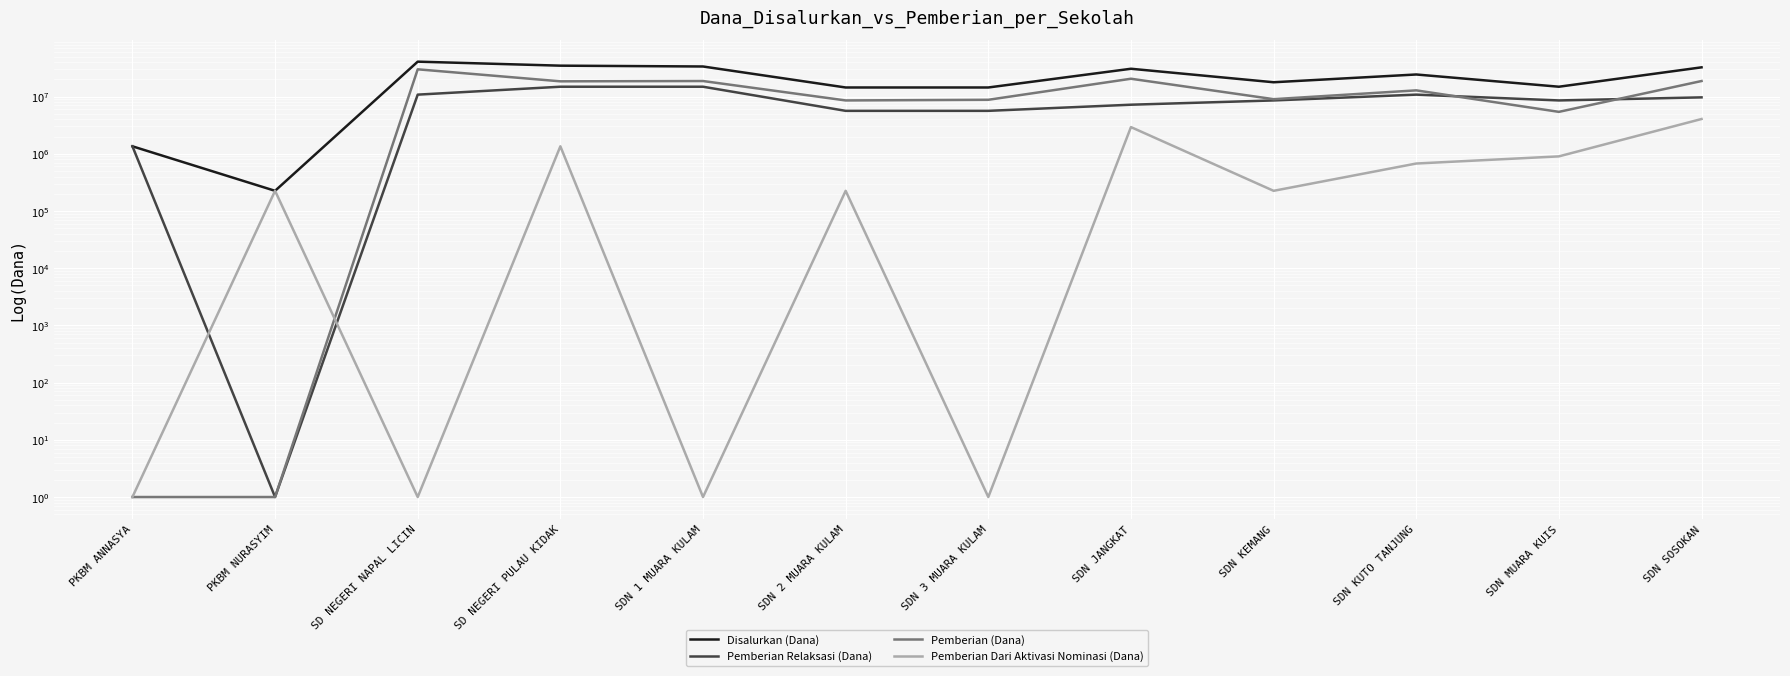

Where is the first local maximum for Pemberian Dari Aktivasi Nominasi (Dana)?

PKBM NURASYIM